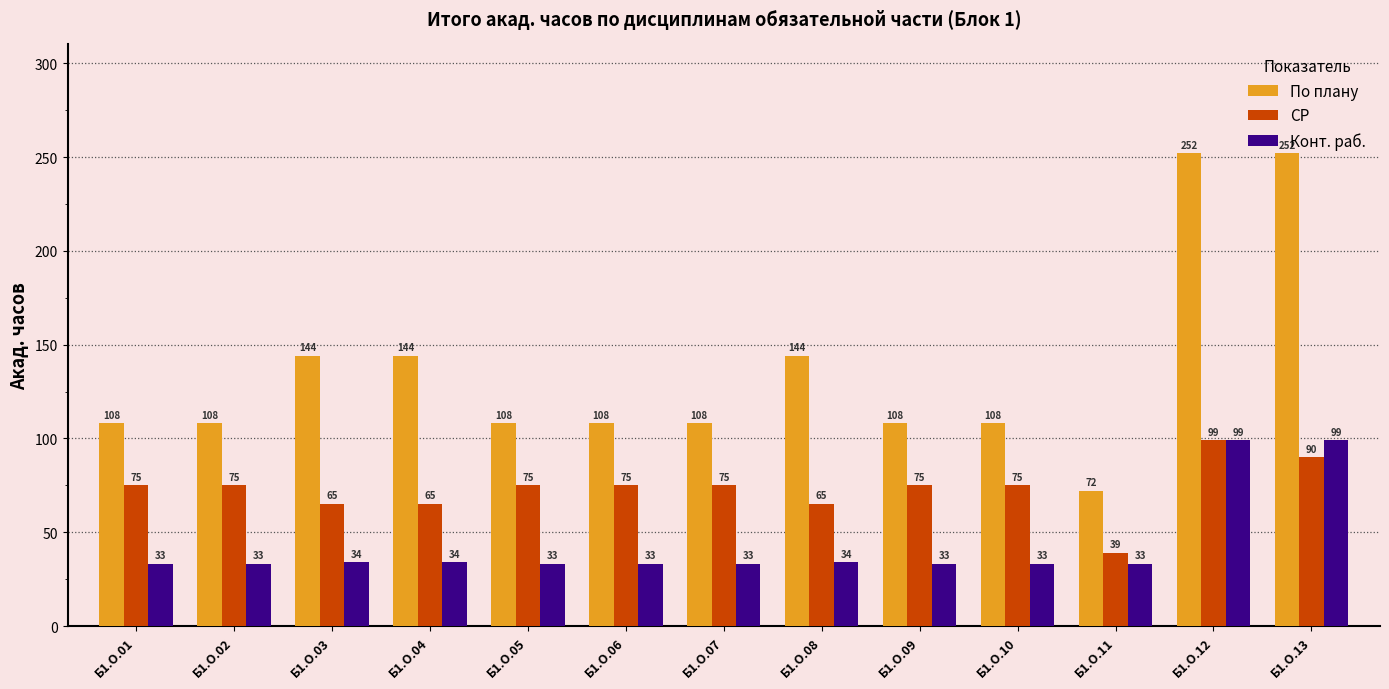

Read the СР value at Б1.О.13, to the nearest 5.

90